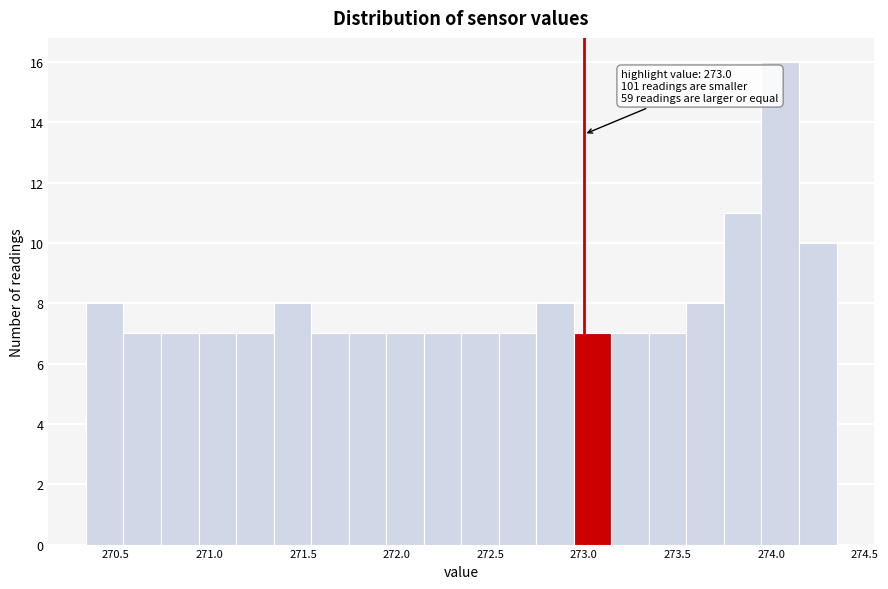

Over which range of the x-axis is the bar tallest?

273.95 to 274.15